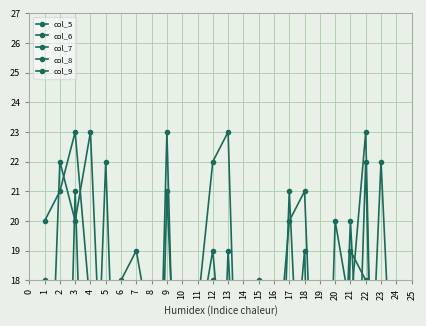

How many times do col_9 and col_7 cross each other?

14